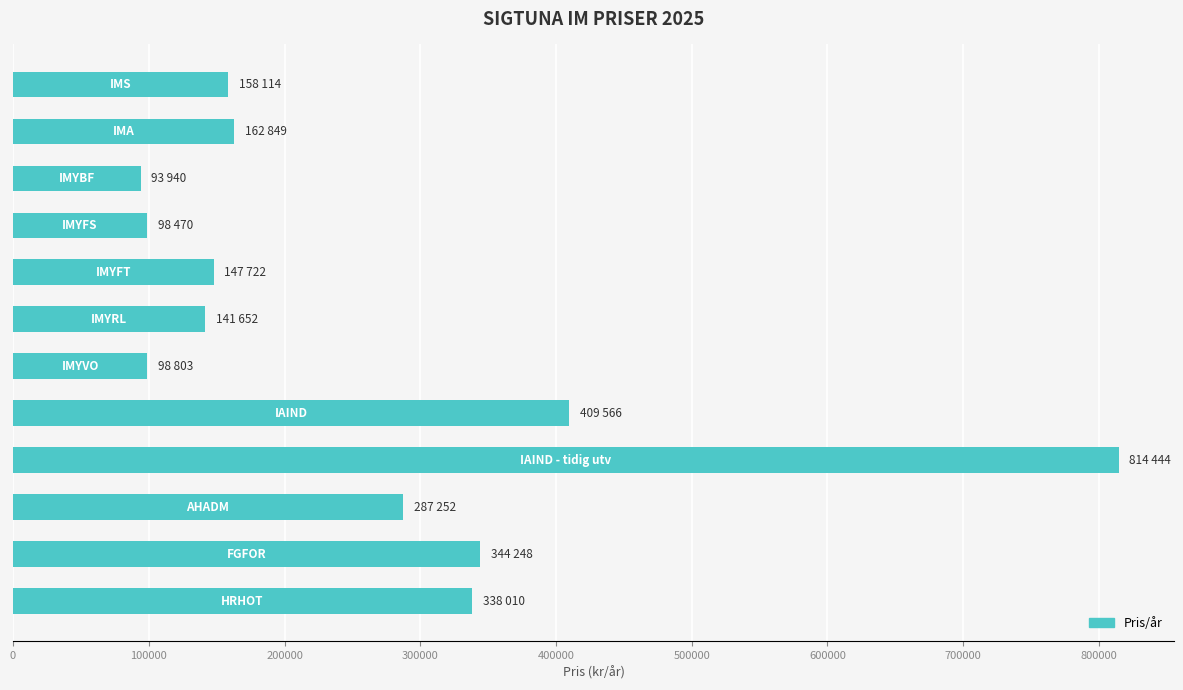

What is the difference between the second highest and minimum values?

315626